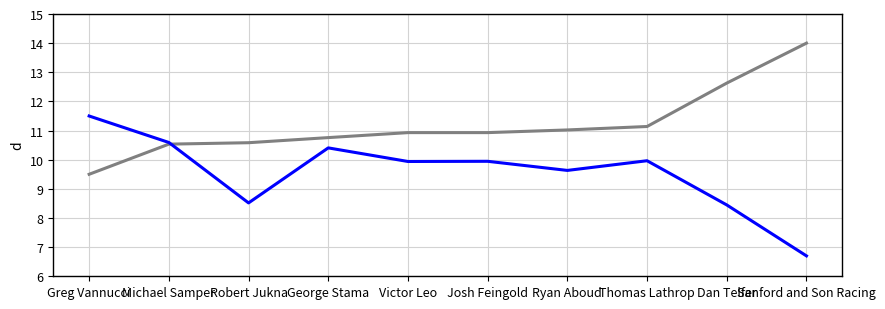

What position from the right is Sanford and Son Racing?

1